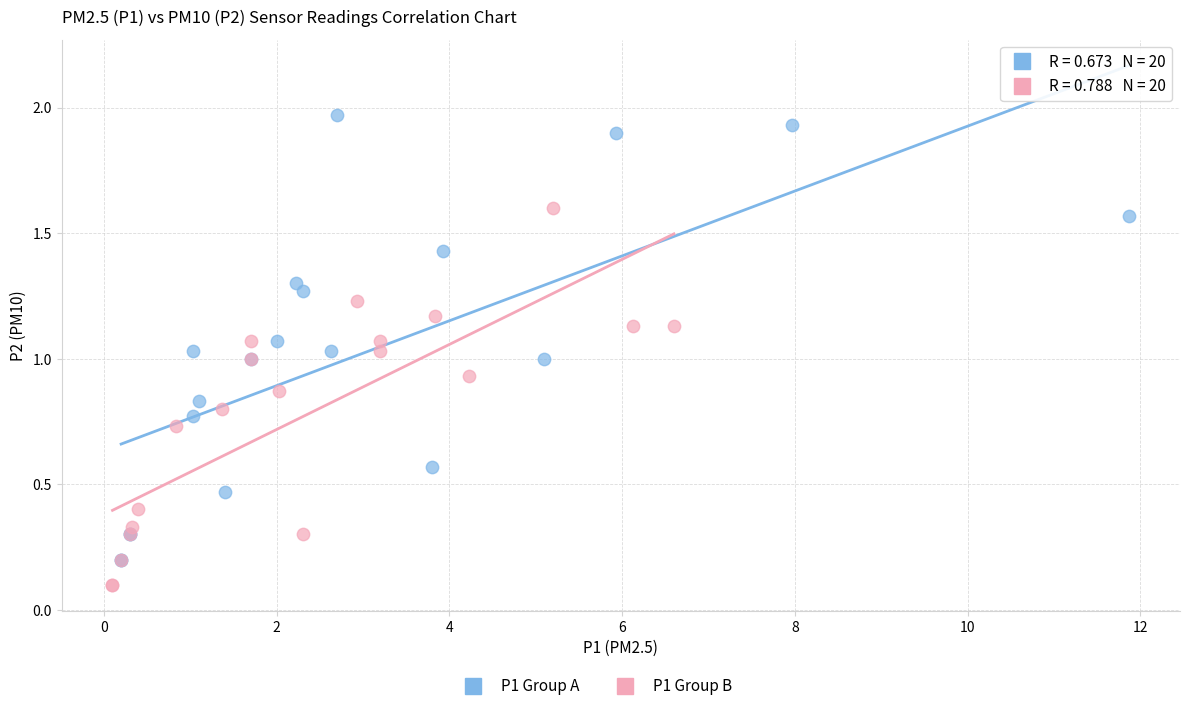

Which series has the widest spread of Y values?

P1 Group A